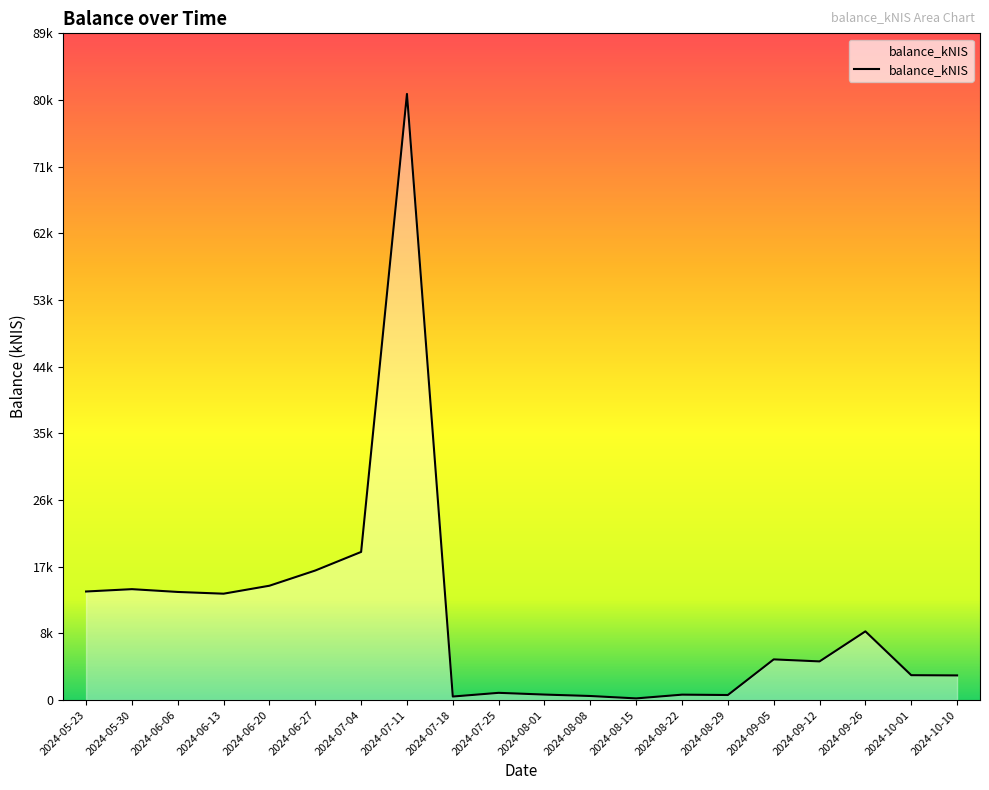

True or false: there are more than 1 points higher than both neighbors.

True